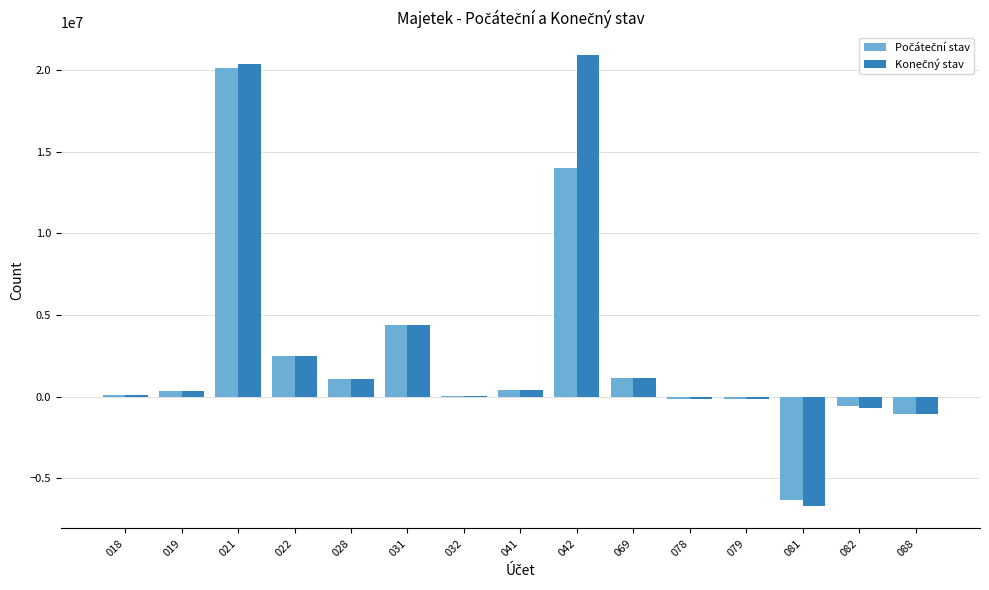

What is the maximum value shown in the chart?

20894657.2